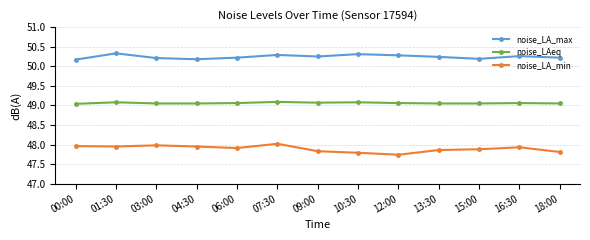

Count the number of categories in the chart.

13